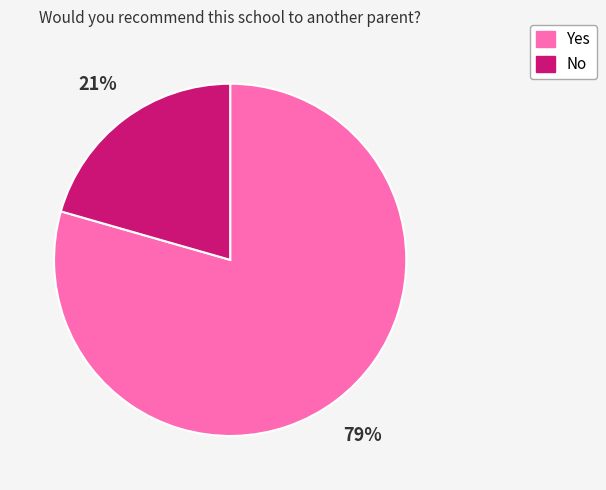

Is Yes the majority of the pie?

Yes